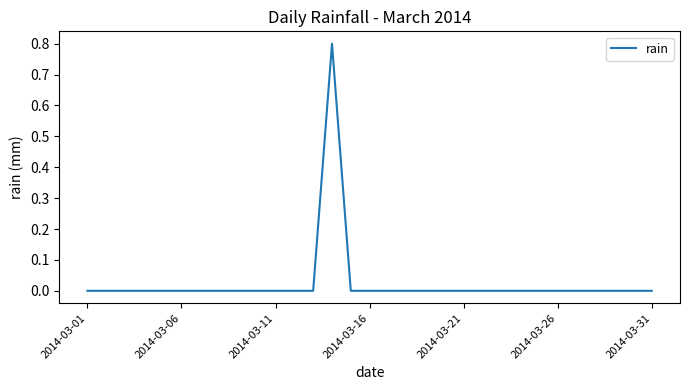

Is this an area chart (filled region under the line)?

No